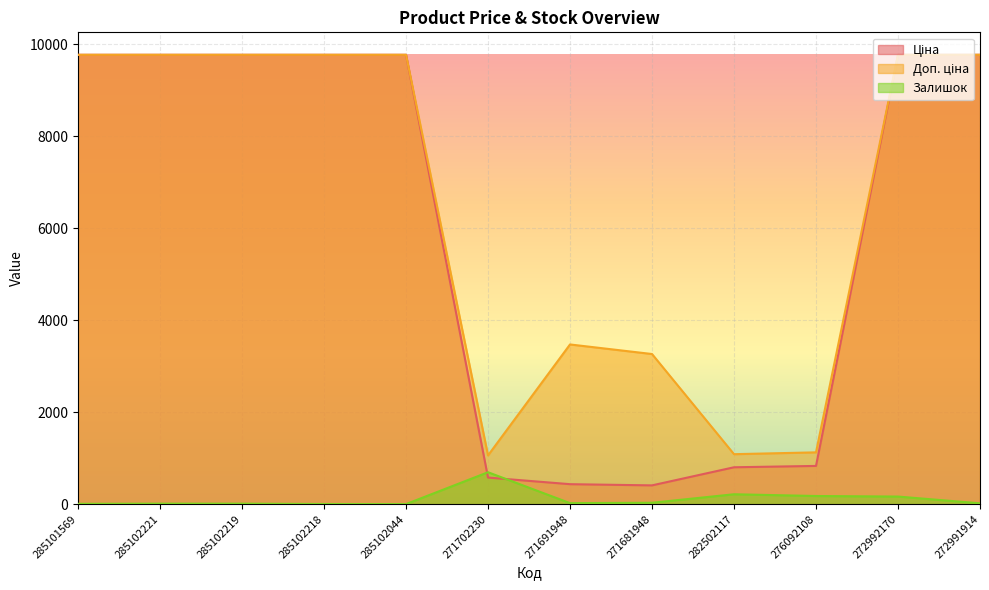

Which label corresponds to the smallest value in the chart?

285102044